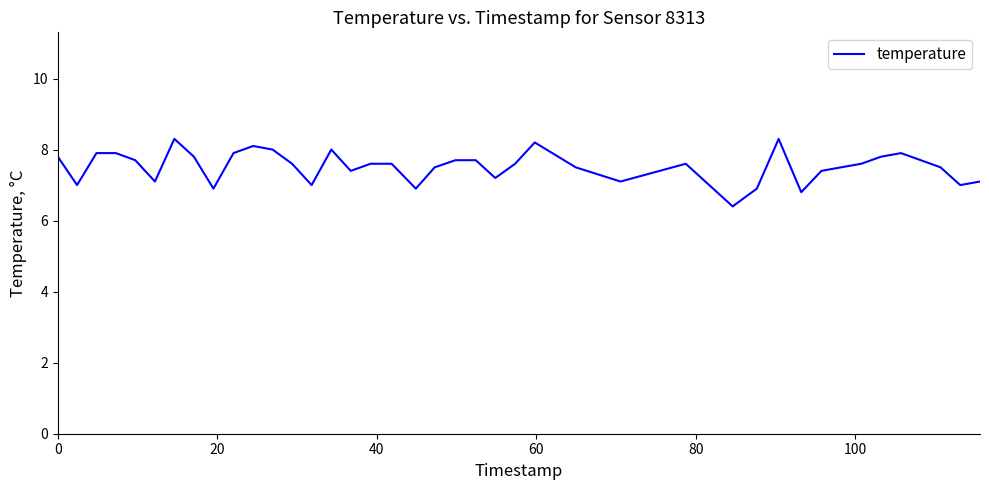

What is the difference between the maximum and minimum values?

1.9